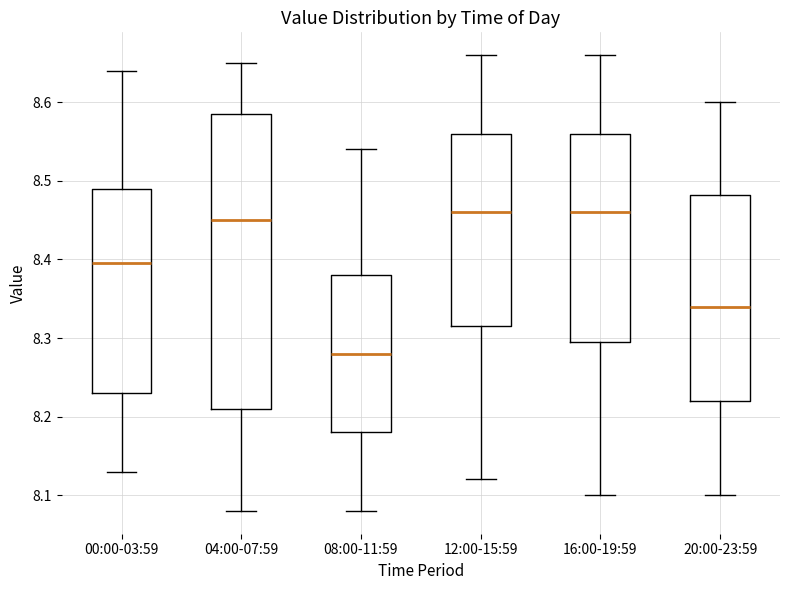

Reading left to right, transcribe this box plot: for each box, give where its median line is, the range the box spans, and where its two whiskers end, as read against the y-axis. The values are not printed on the chart, so give them approximately, as read against the axis.

00:00-03:59: median 8.40, box 8.23 to 8.49, whiskers 8.13 to 8.64
04:00-07:59: median 8.45, box 8.21 to 8.59, whiskers 8.08 to 8.65
08:00-11:59: median 8.28, box 8.18 to 8.38, whiskers 8.08 to 8.54
12:00-15:59: median 8.46, box 8.32 to 8.56, whiskers 8.12 to 8.66
16:00-19:59: median 8.46, box 8.30 to 8.56, whiskers 8.10 to 8.66
20:00-23:59: median 8.34, box 8.22 to 8.48, whiskers 8.10 to 8.60